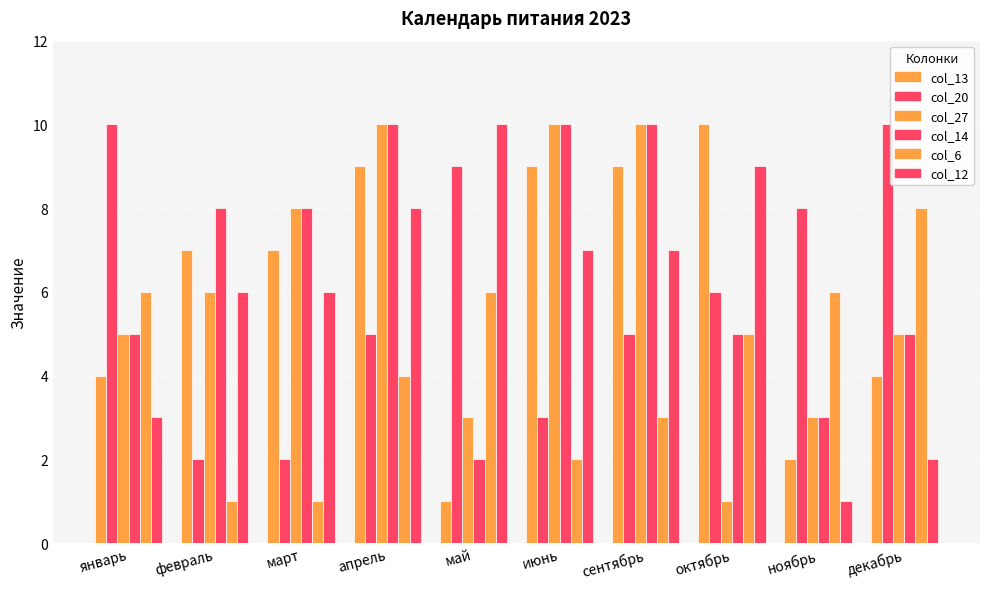

How many values in the col_12 series are below 7?

5